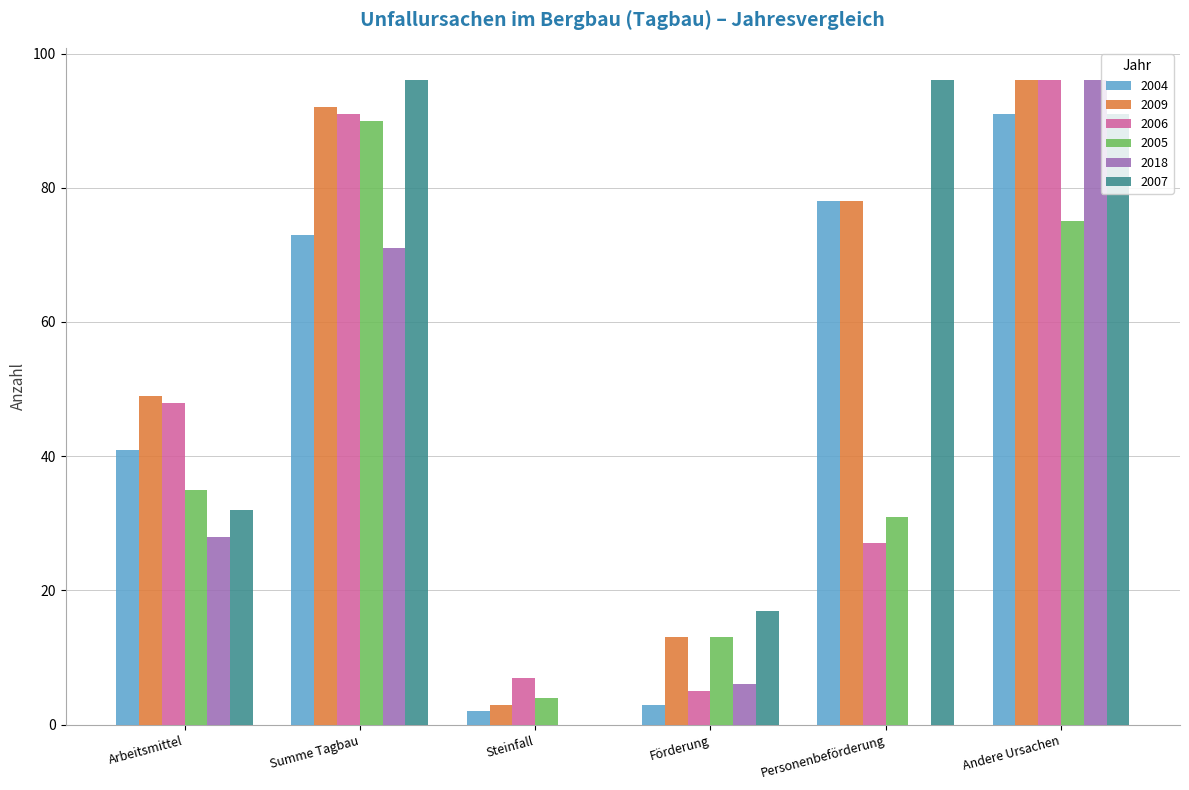

What are all the series names shown in the legend?

2004, 2009, 2006, 2005, 2018, 2007